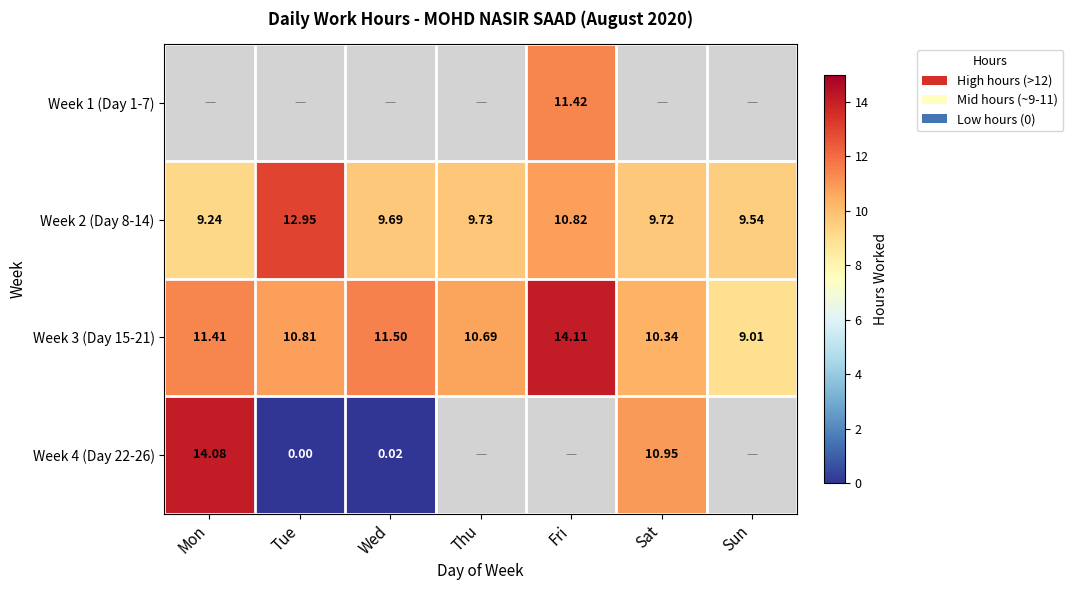

What is the difference between the Week 2 (Day 8-14) values at Thu and Tue?

3.2